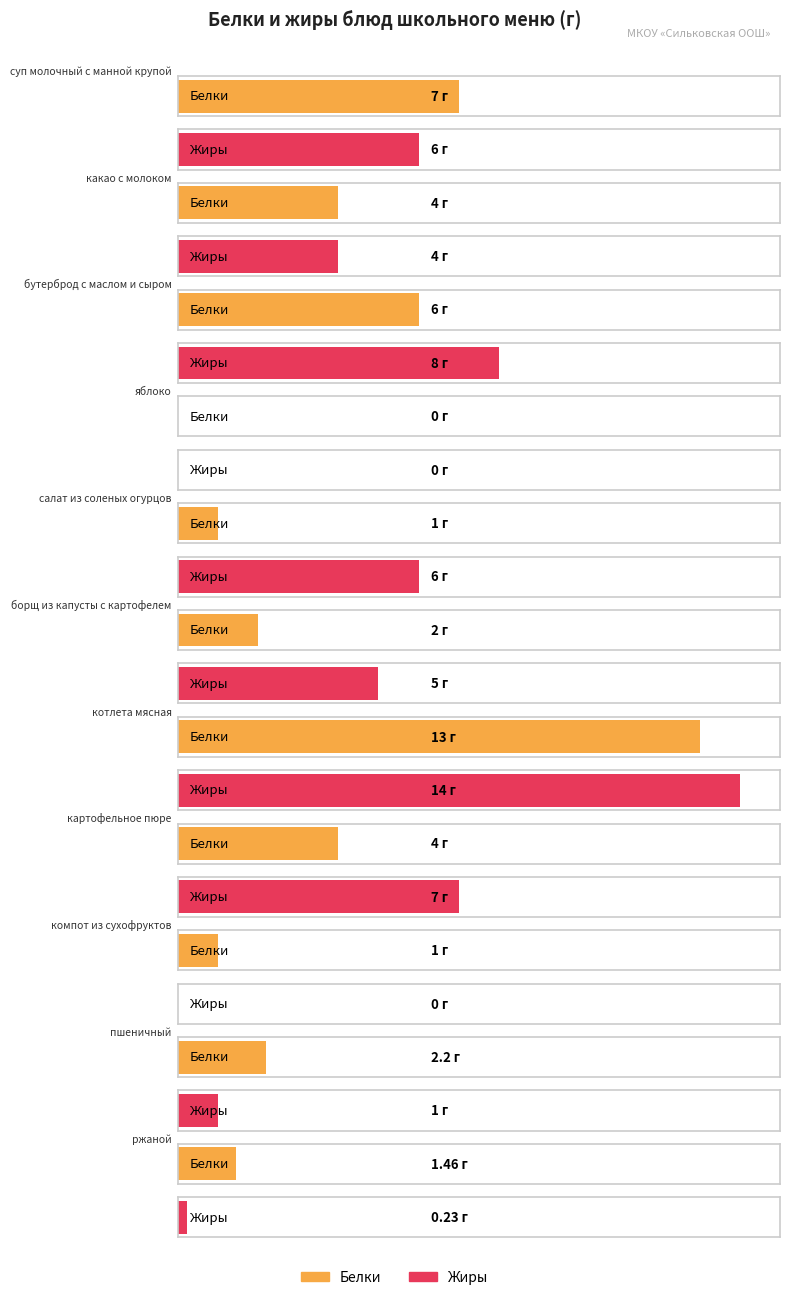

Between компот из
сухофруктов and какао с молоком, which is larger?

какао с молоком